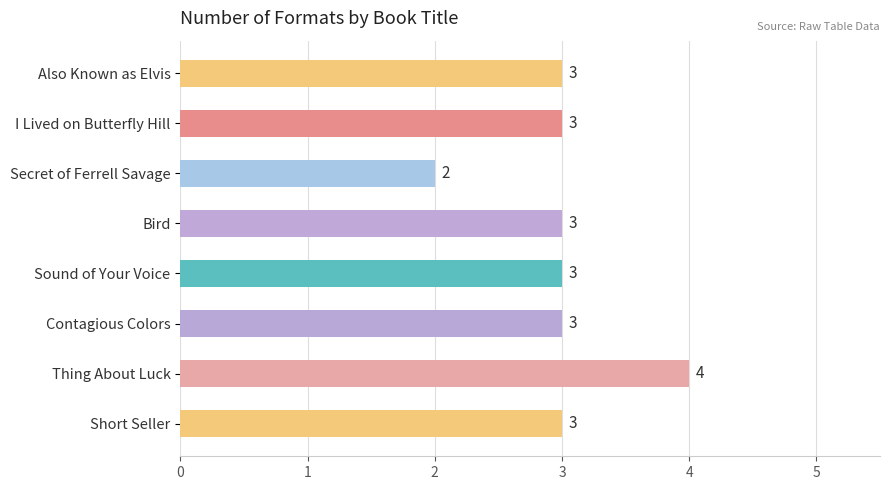

Reading top to bottom, what are all the values shown in this chart?

3	3	2	3	3	3	4	3